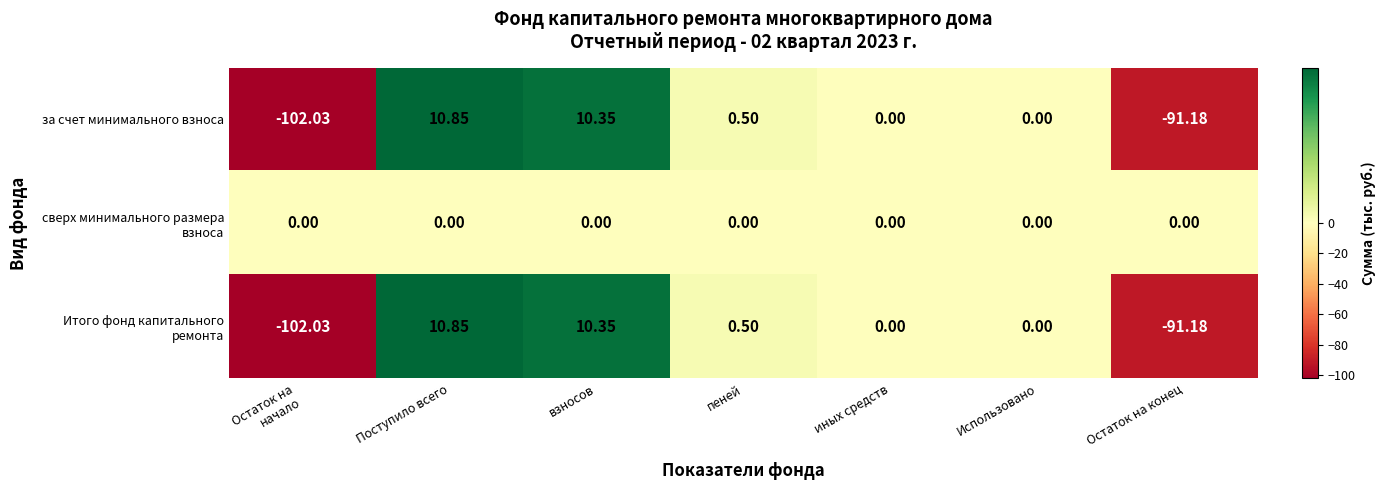

At which category is the sum across all series the highest?

Поступило всего